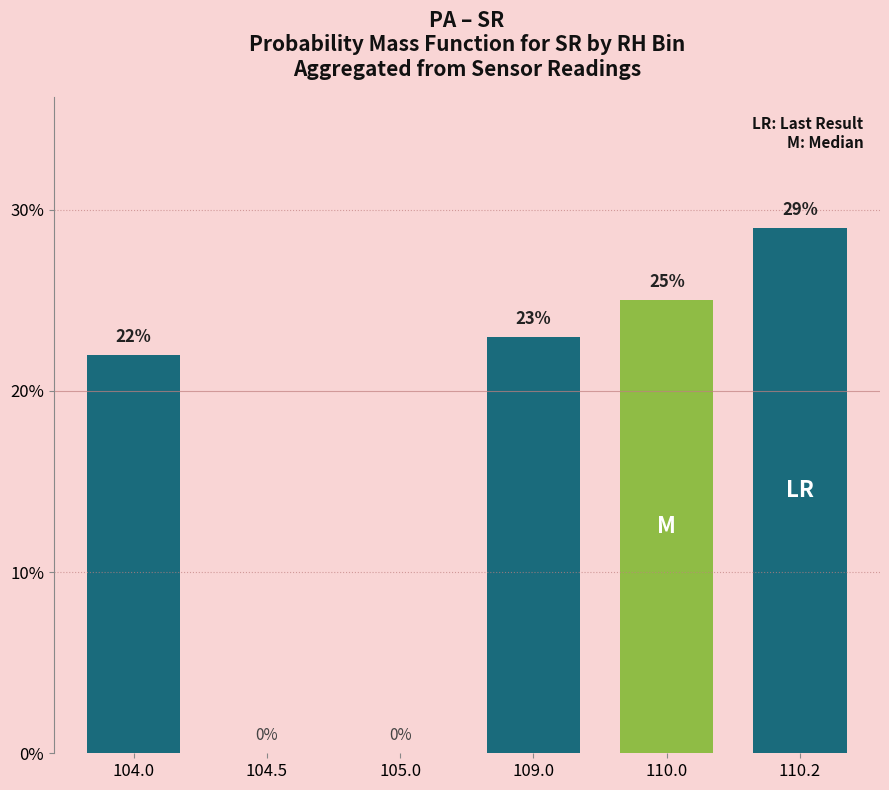

Is it true that the value at 105.0 is 0?

True